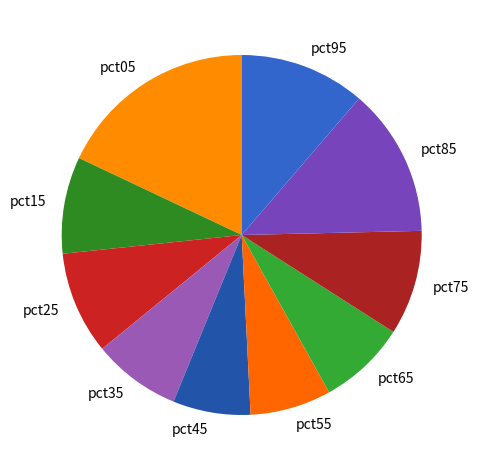

Is the sum of pct75 and pct35 greater than half?

No